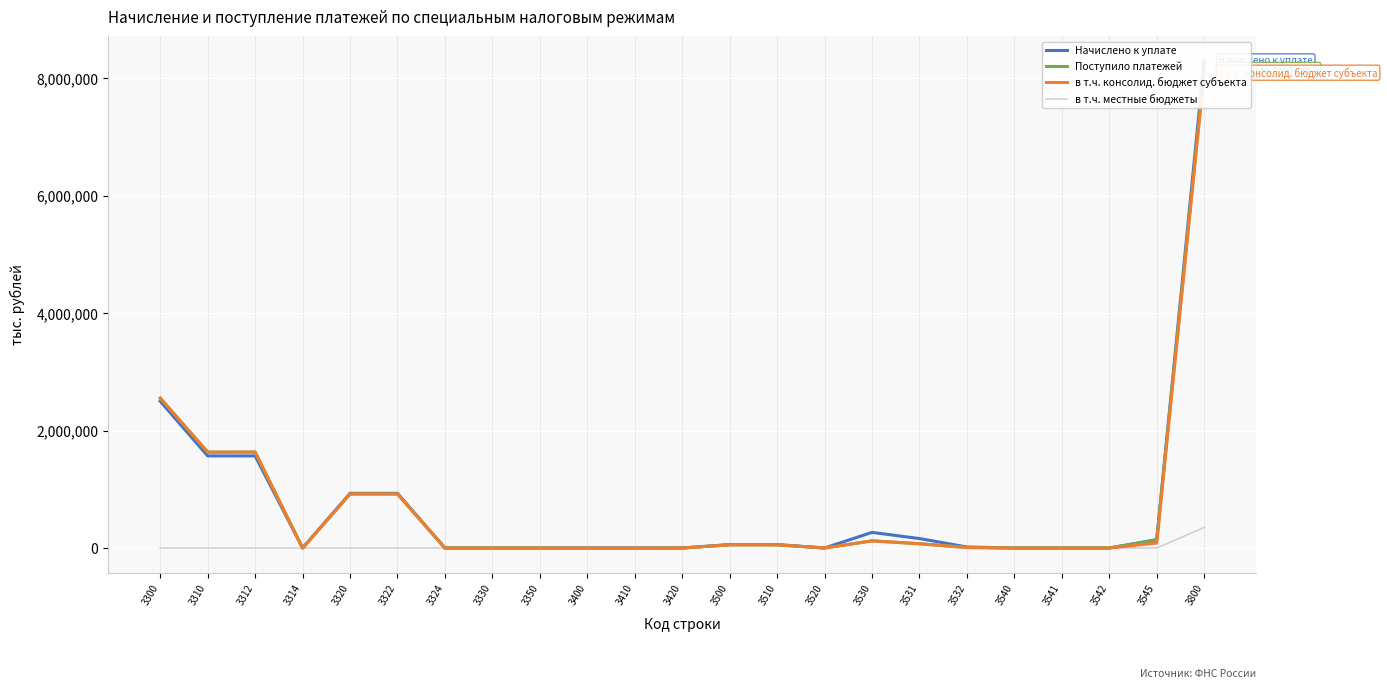

What is the difference between the maximum and minimum values in the Начислено к уплате series?

8298271